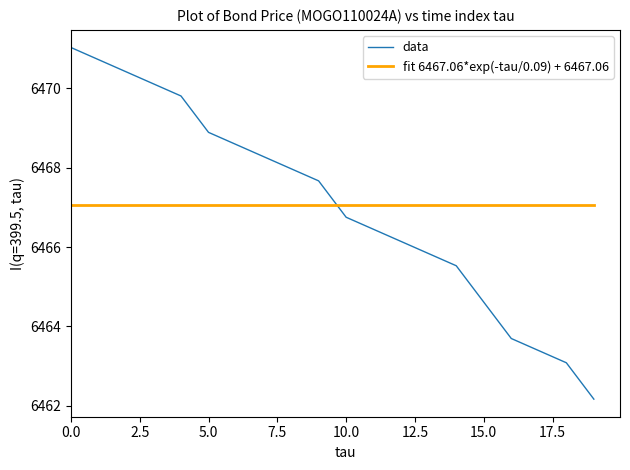

True or false: data and fit 6467.06*exp(-tau/0.09) + 6467.06 cross at least once.

True